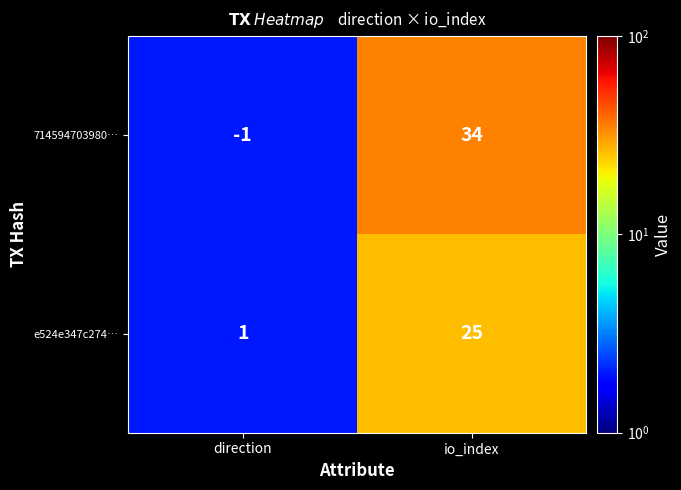

What is the spread (max minus min) of values at io_index?

9